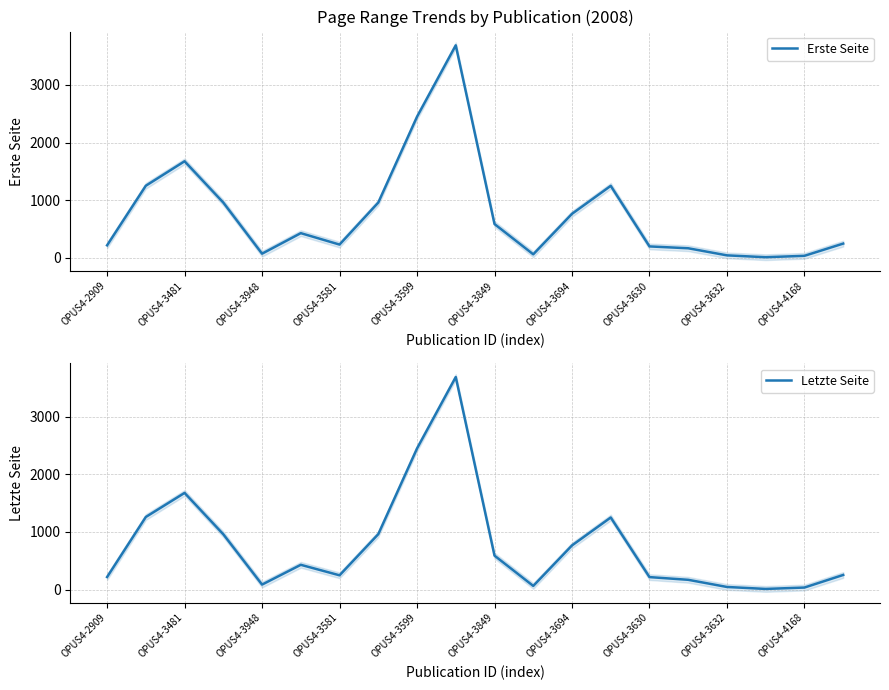

True or false: Letzte Seite and Erste Seite intersect in this chart.

False